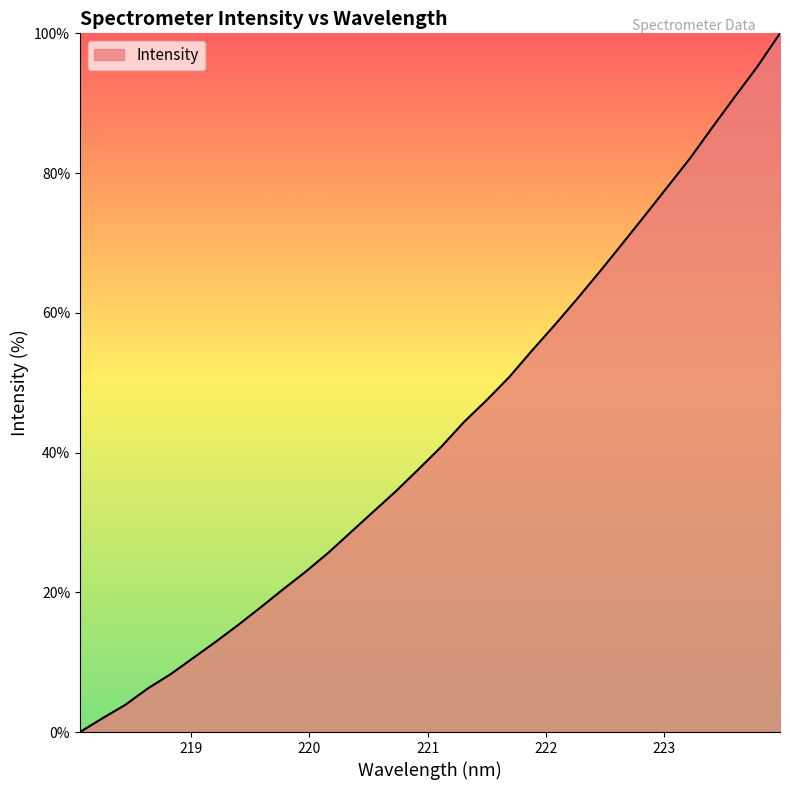

What is the greatest value displayed?

100.0